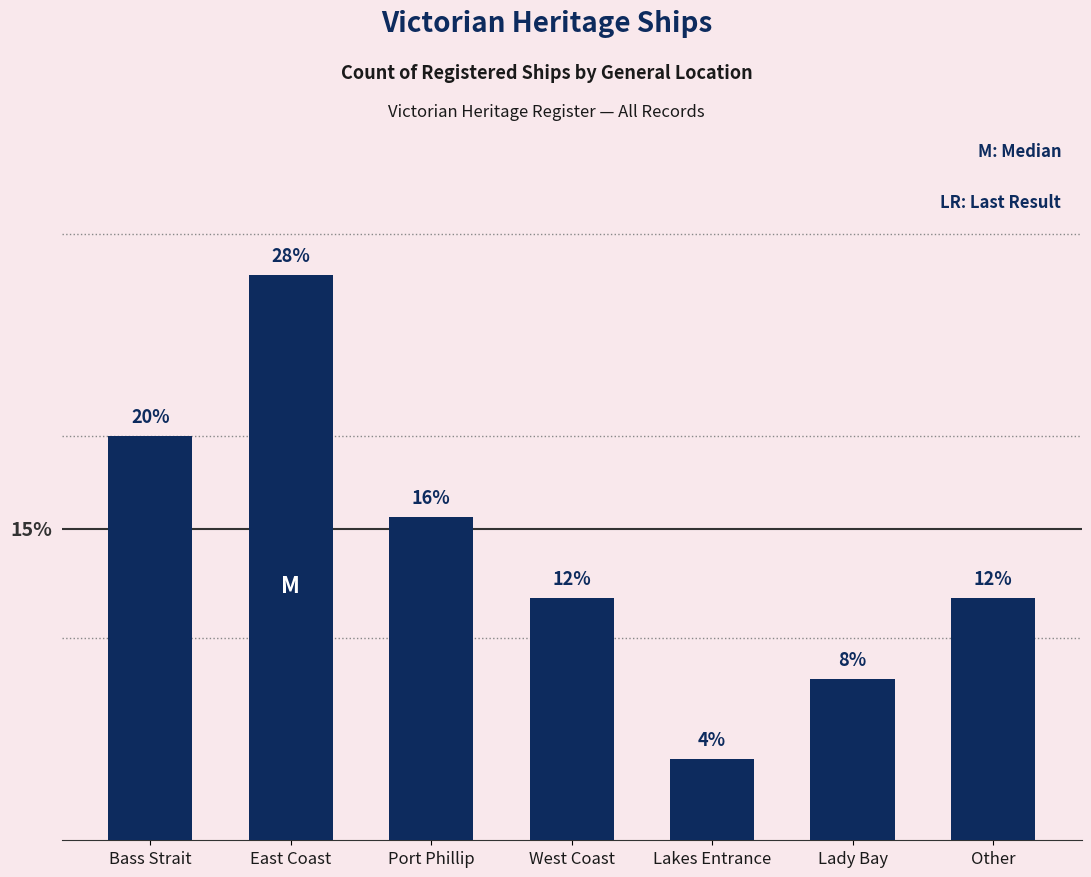

At which label does the data first exceed 12?

Bass Strait